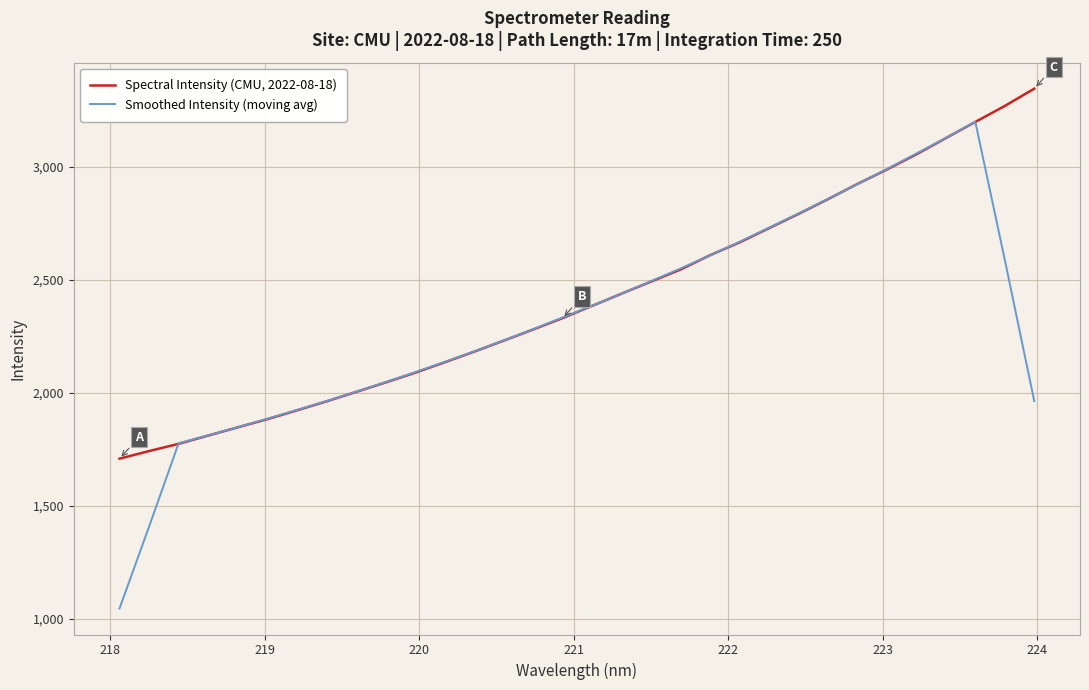

Rank the series by their average value, from lowest to highest.

Smoothed Intensity (moving avg), Spectral Intensity (CMU, 2022-08-18)